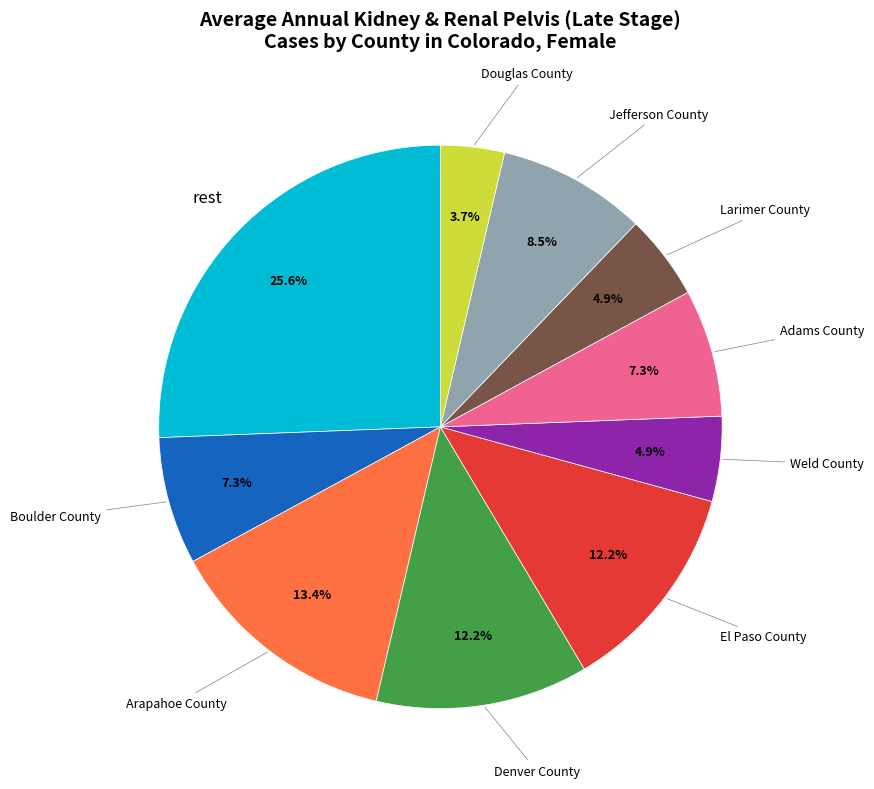

Count the number of slices in the pie.

10